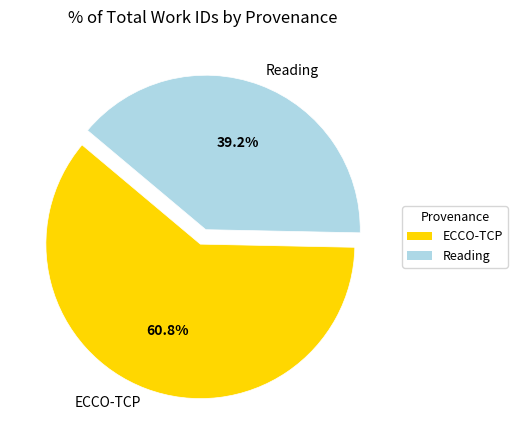

How many slices are in this pie chart?

2